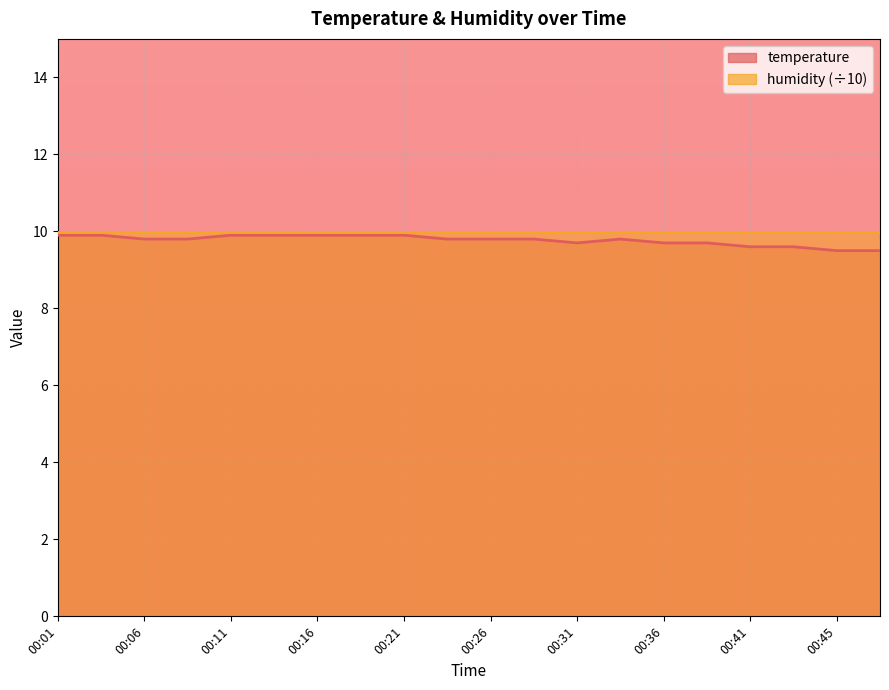

How many lines are shown in the chart?

1